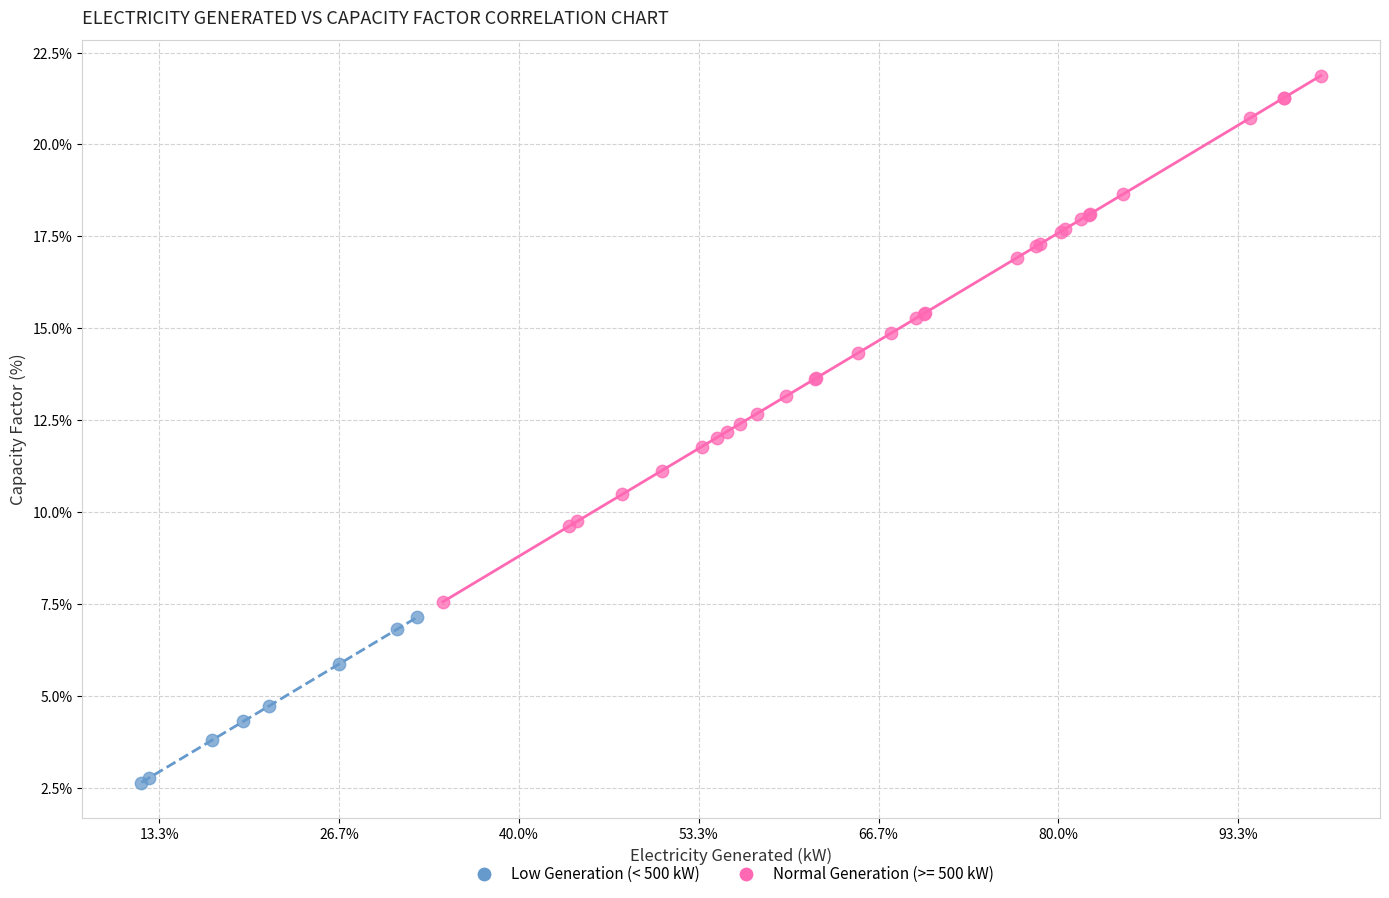

Which series reaches the minimum Y coordinate?

Low Generation (< 500 kW)